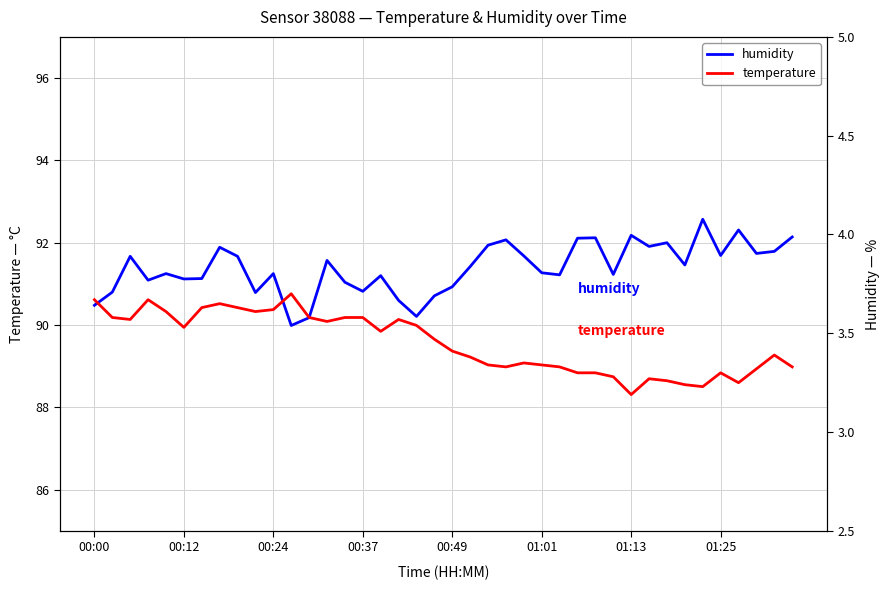

Which series changed the most between 00:12 and 14?

humidity